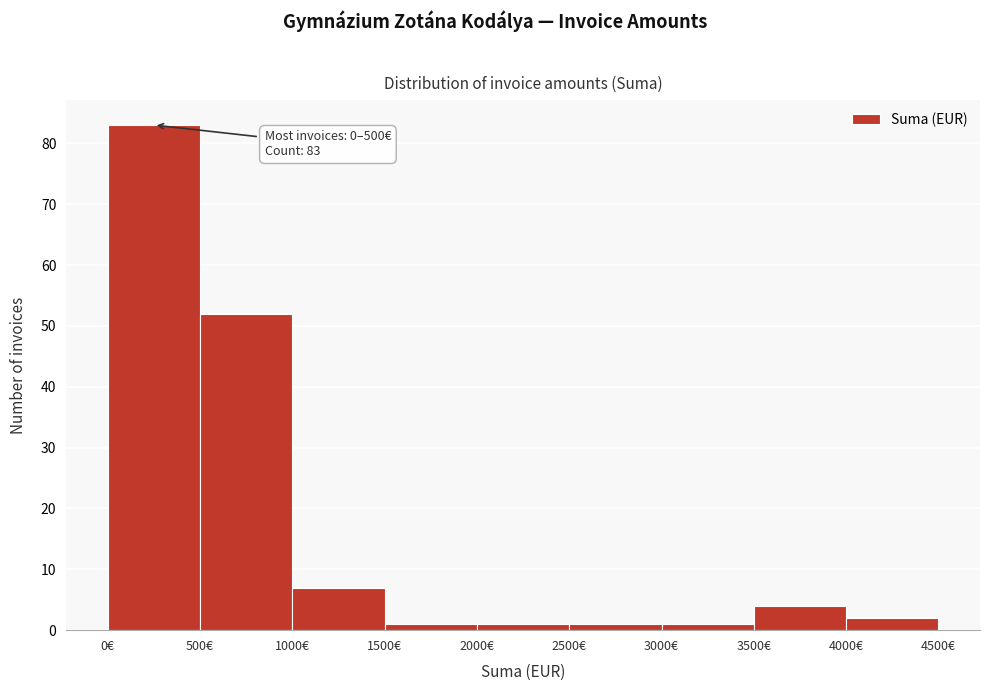

Which range on the x-axis has the tallest bar?

0 to 500